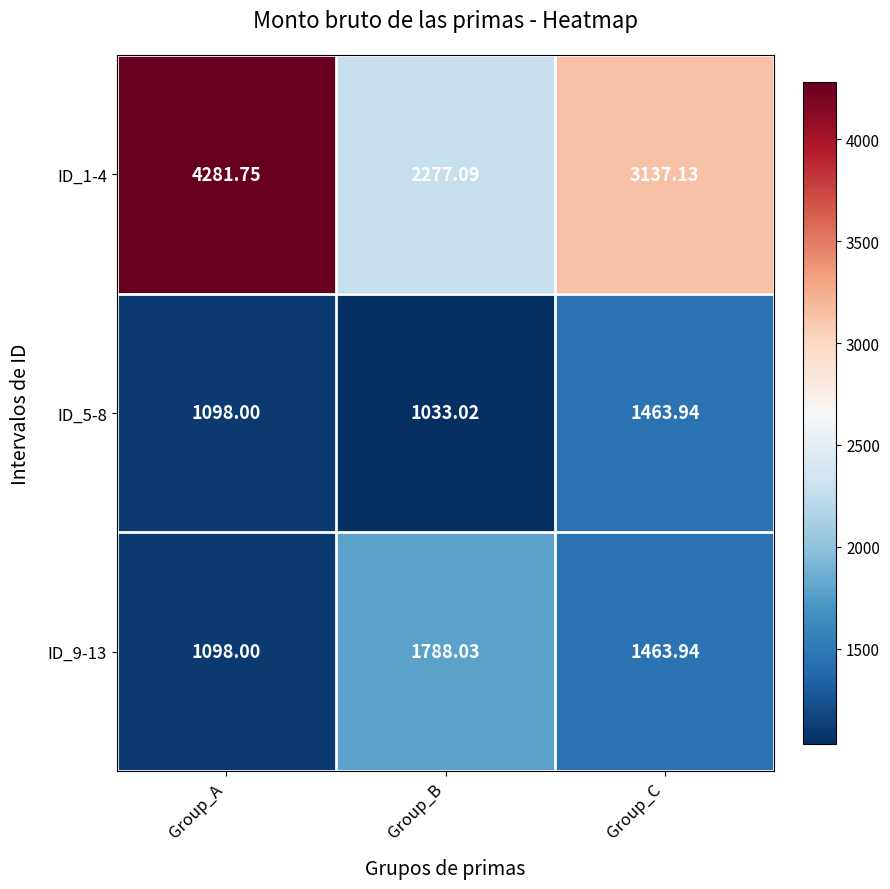

At which label does ID_9-13 reach its peak?

Group_B